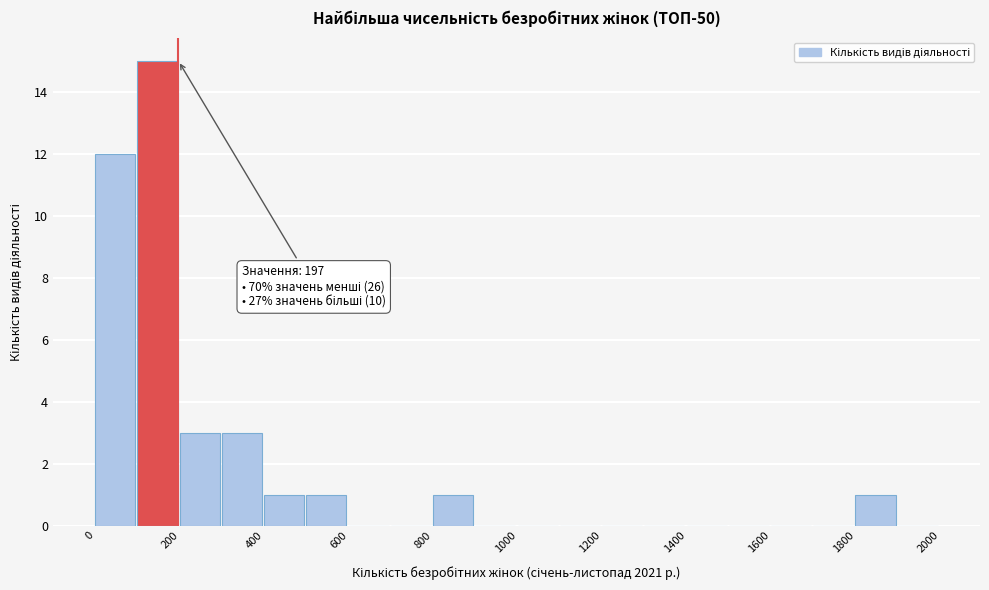

Over which range of the x-axis is the bar tallest?

100 to 200